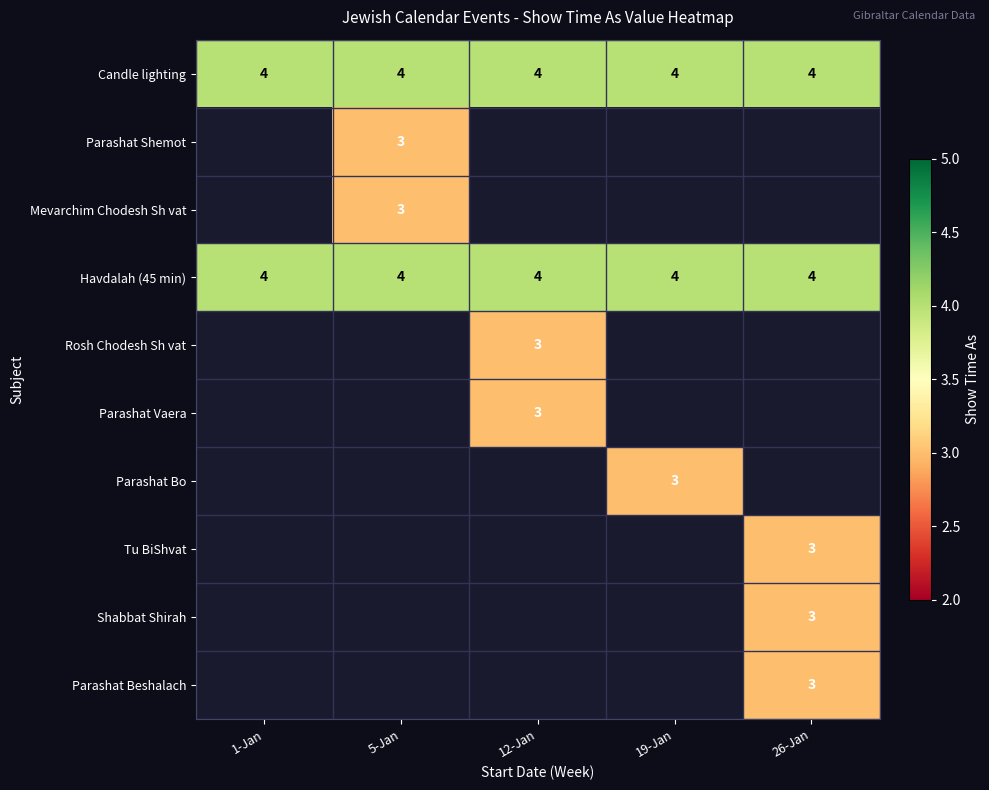

Which label corresponds to the largest value in the chart?

1-Jan